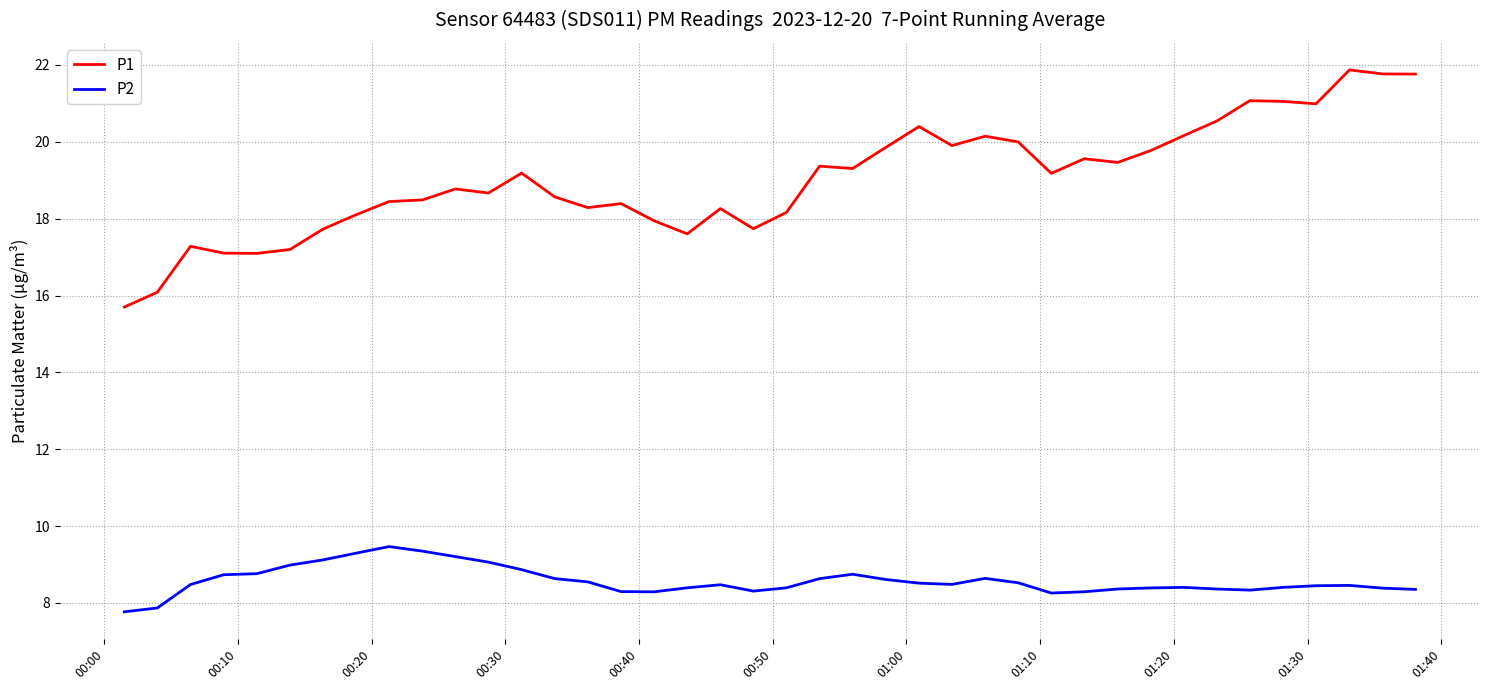

What is the sum of all P1 values?

760.9